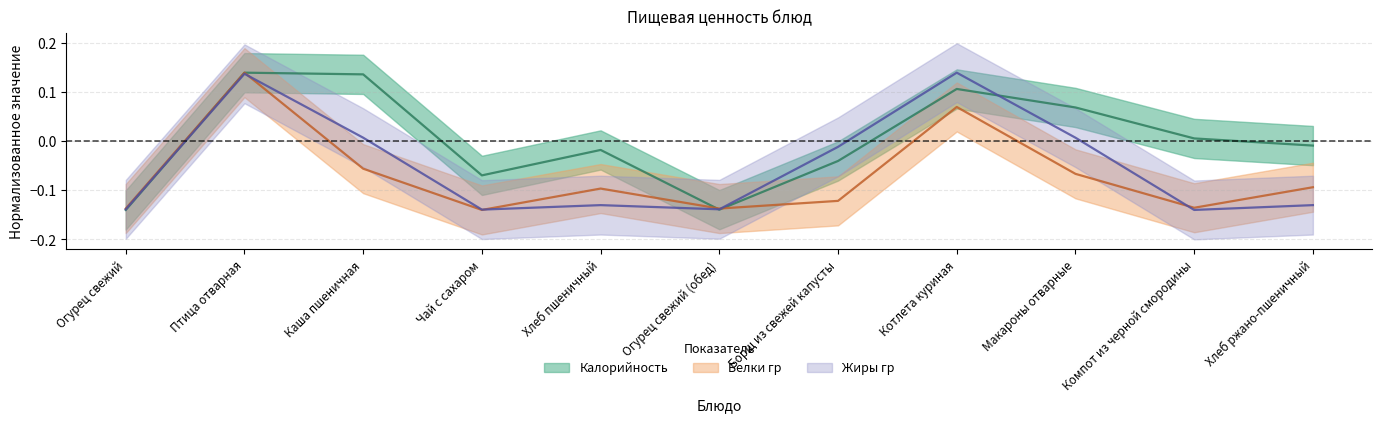

The value of Белки гр at Макароны отварные is -0.1. True or false?

True